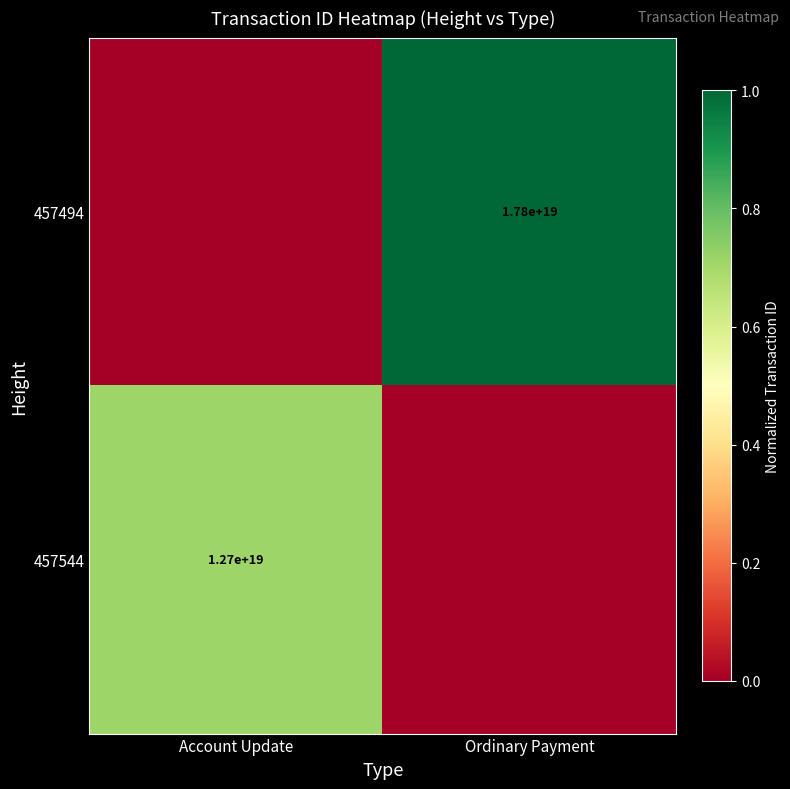

The 457544 series shows 21456736079377387520 at Account Update. True or false?

False